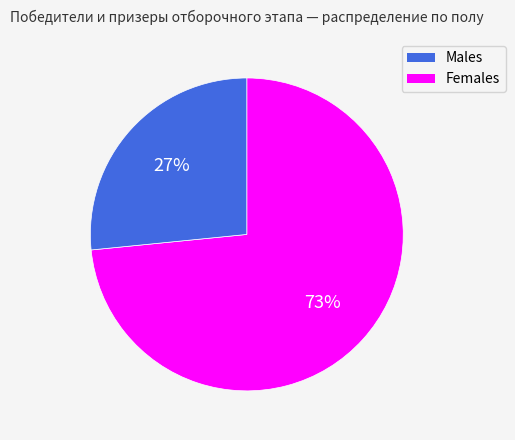

Does any single category account for the majority?

Yes